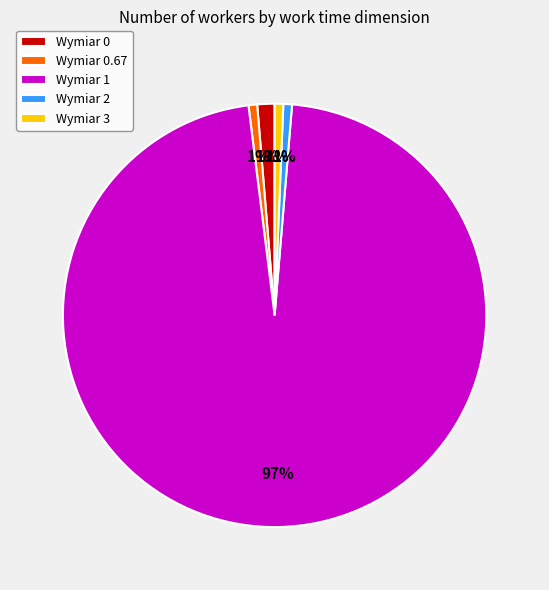

Is there a majority slice in this chart?

Yes